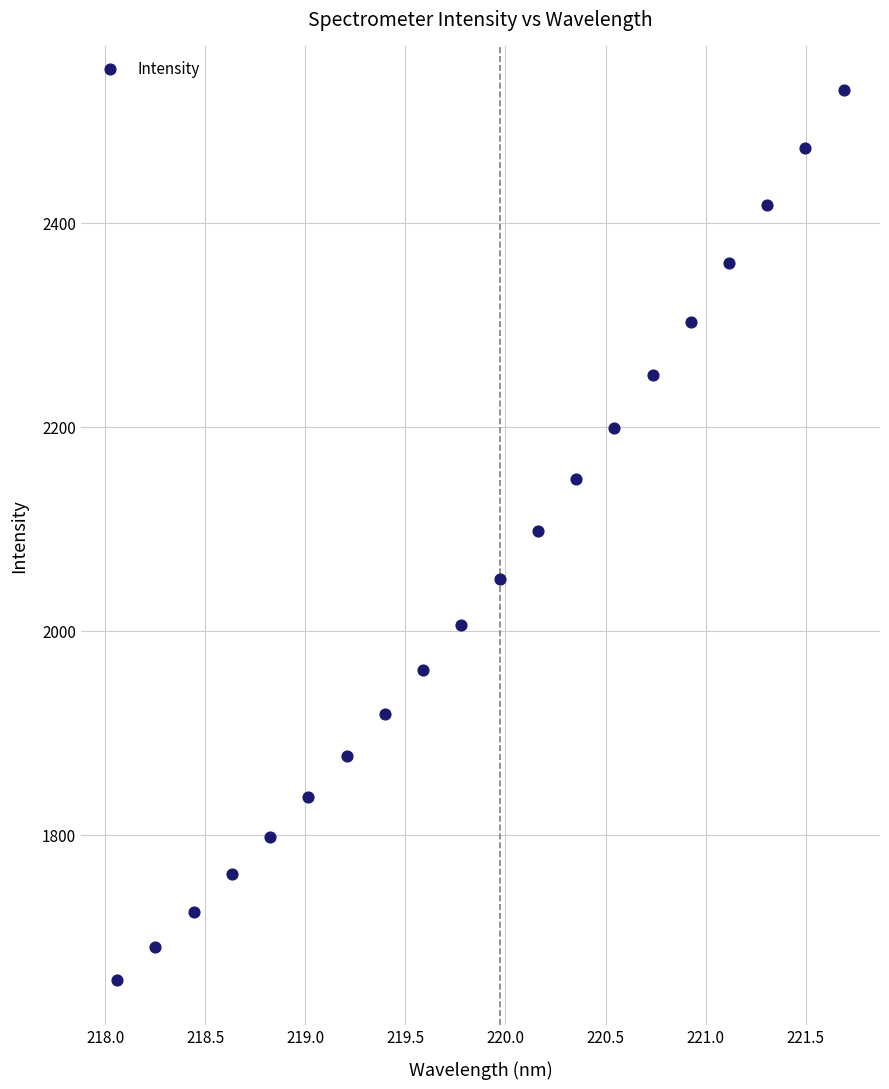

What is the range of Y values (max minus min)?

872.3